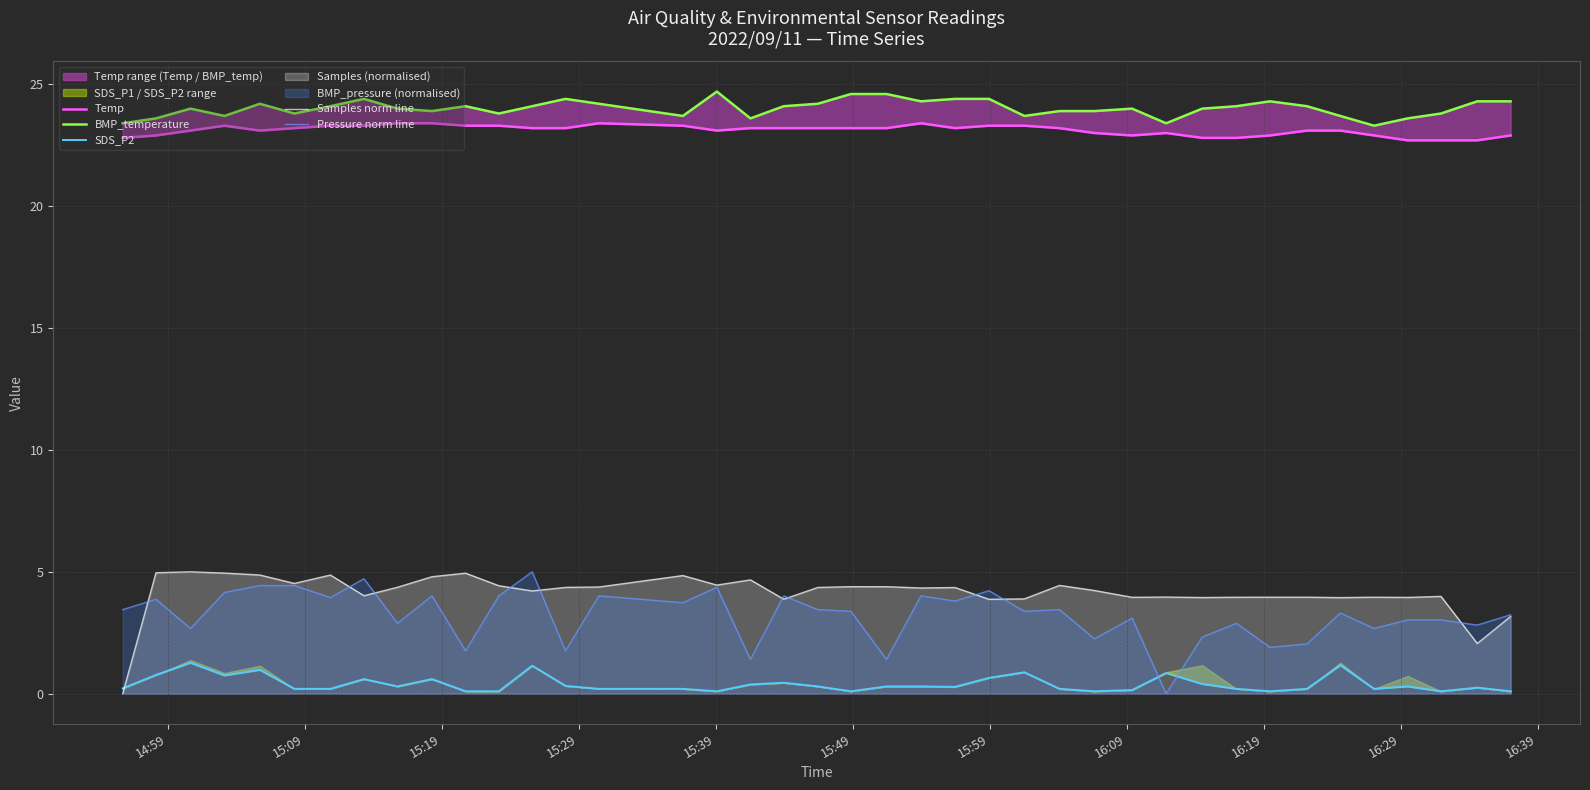

In BMP_temperature, how many points are lower than both neighbors (excluding endpoints)?

10